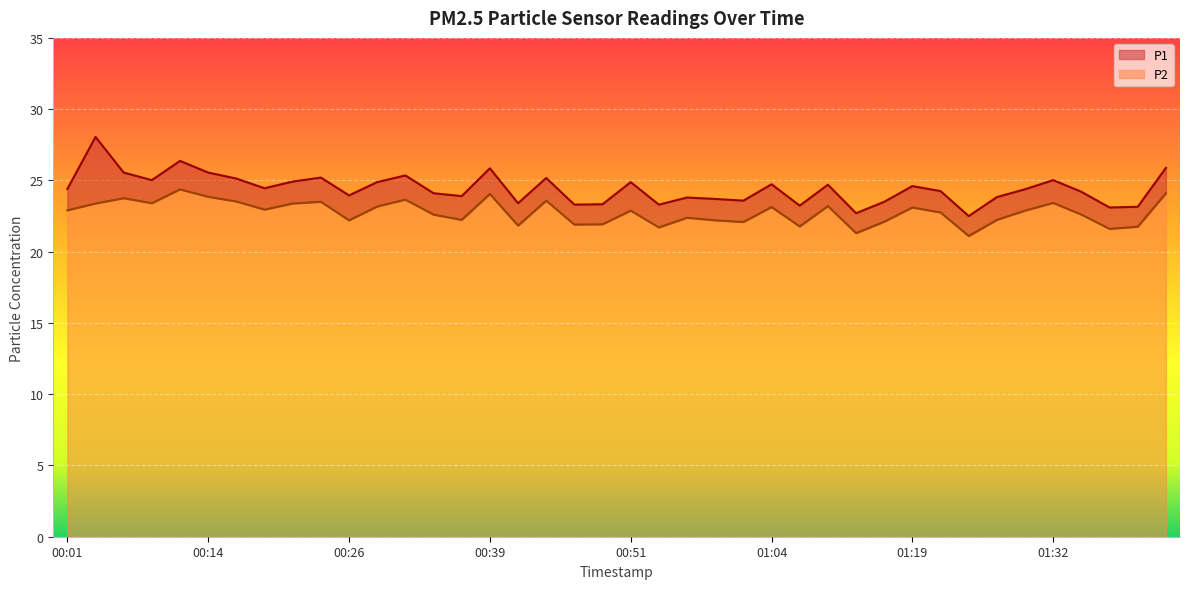

How many data points does each series have?

40